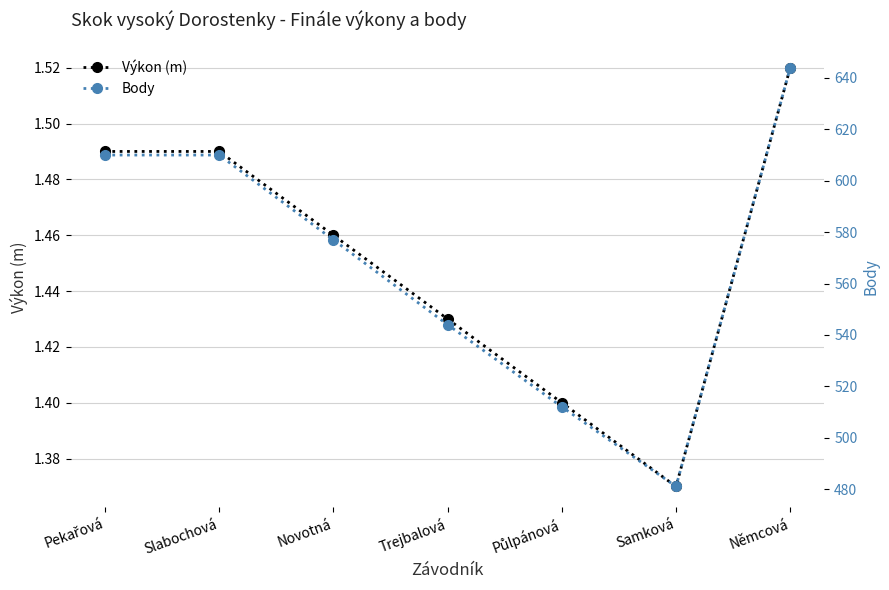

The Body series shows 610.0 at Slabochová. True or false?

True